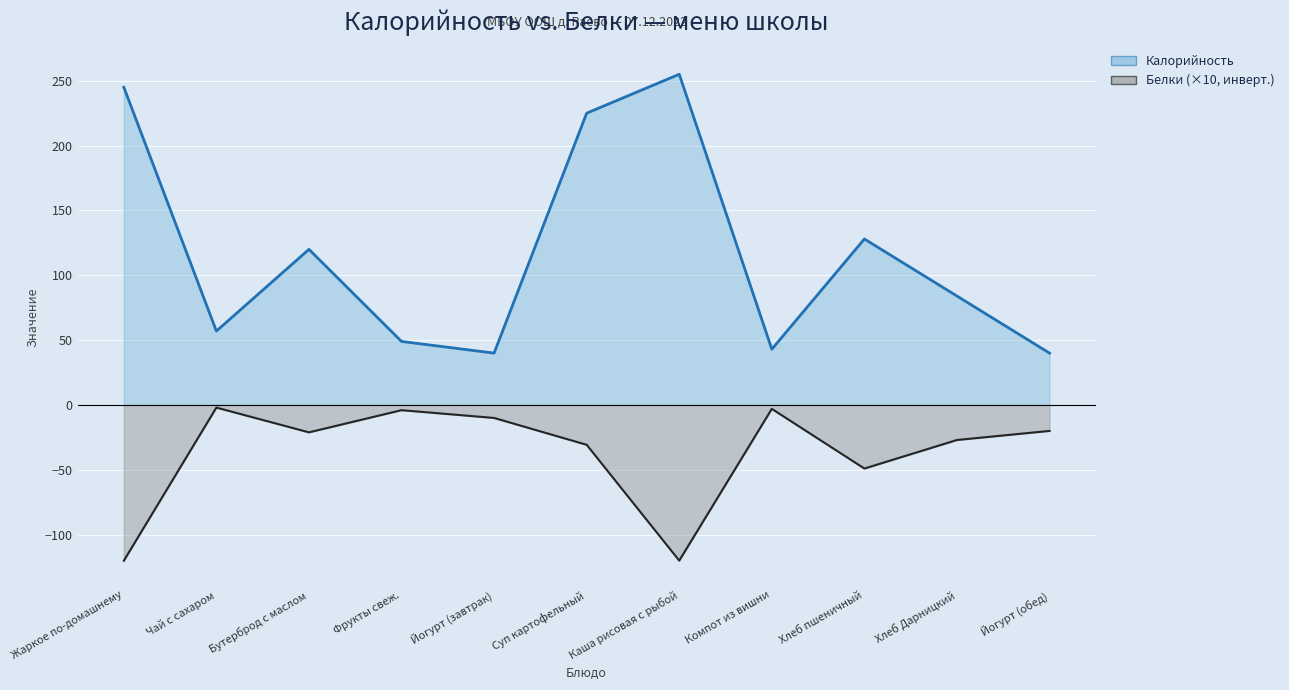

What are all the series names shown in the legend?

Калорийность, Белки